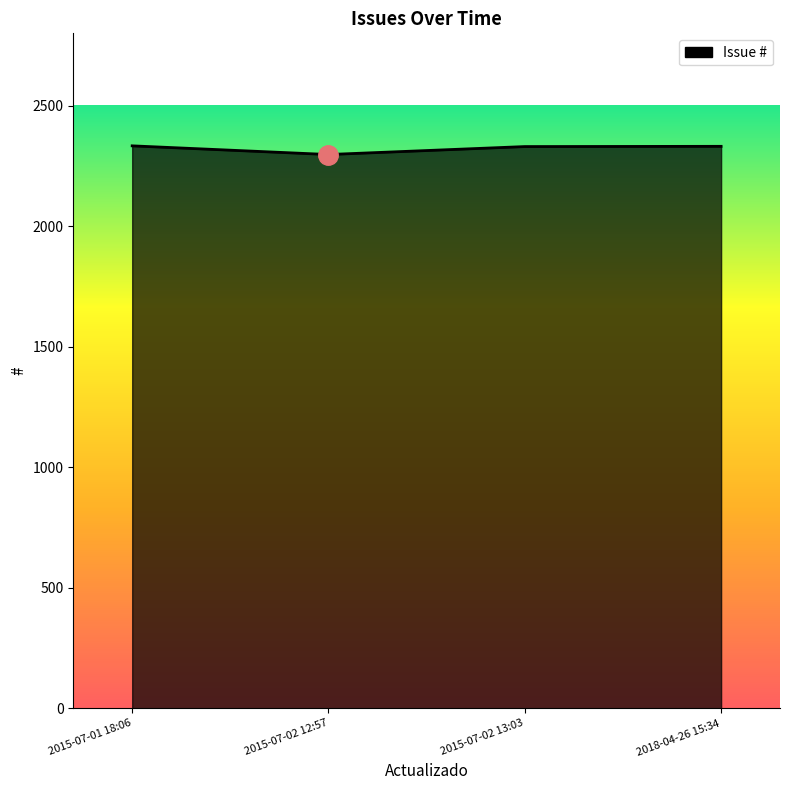

What is the greatest value displayed?

2334